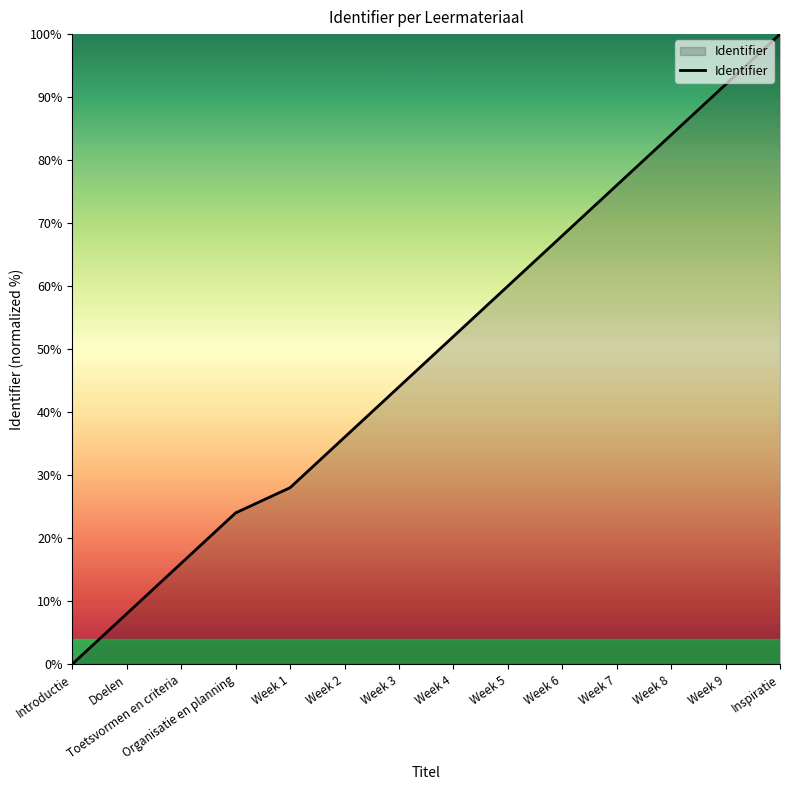

Reading left to right, list all the values displayed in this chart.

0.0	8.0	16.0	24.0	28.0	36.0	44.0	52.0	60.0	68.0	76.0	84.0	92.0	100.0